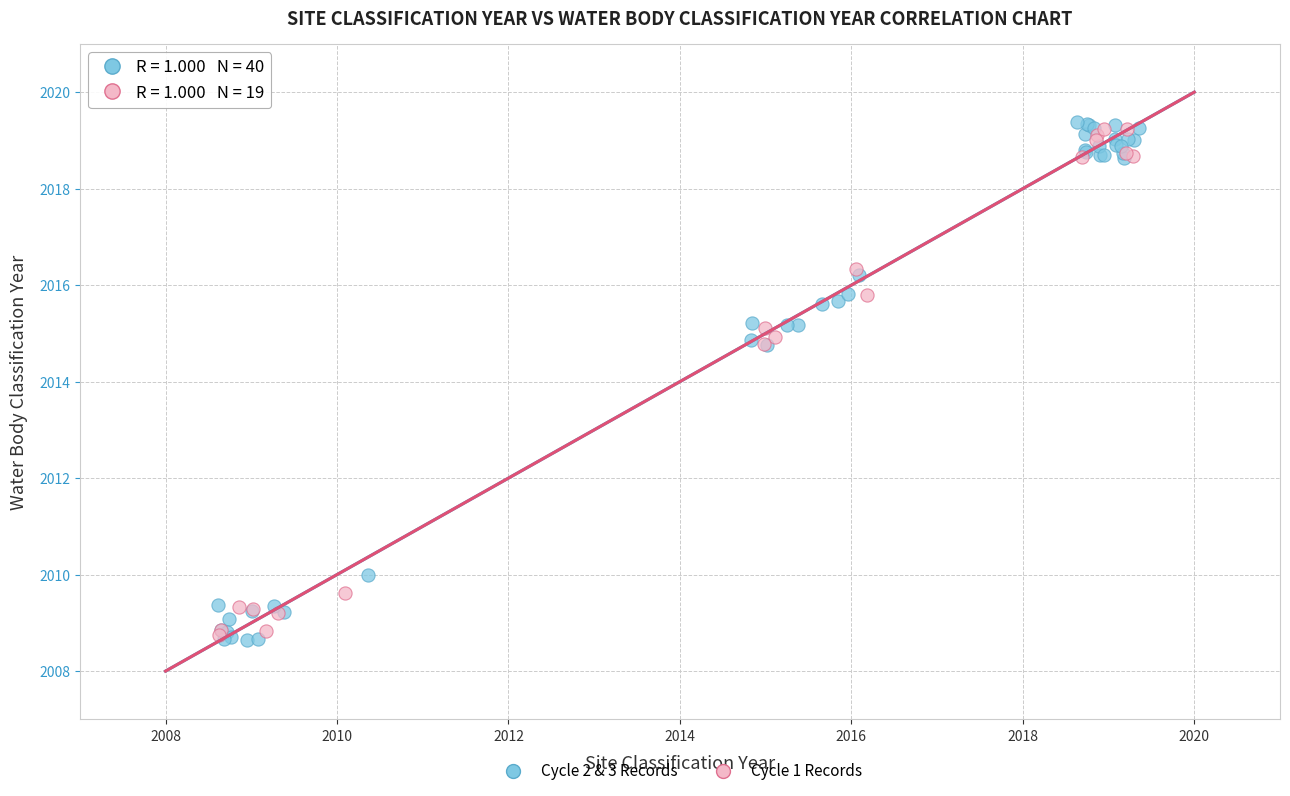

Which series has the widest spread of Y values?

Cycle 2 & 3 Records